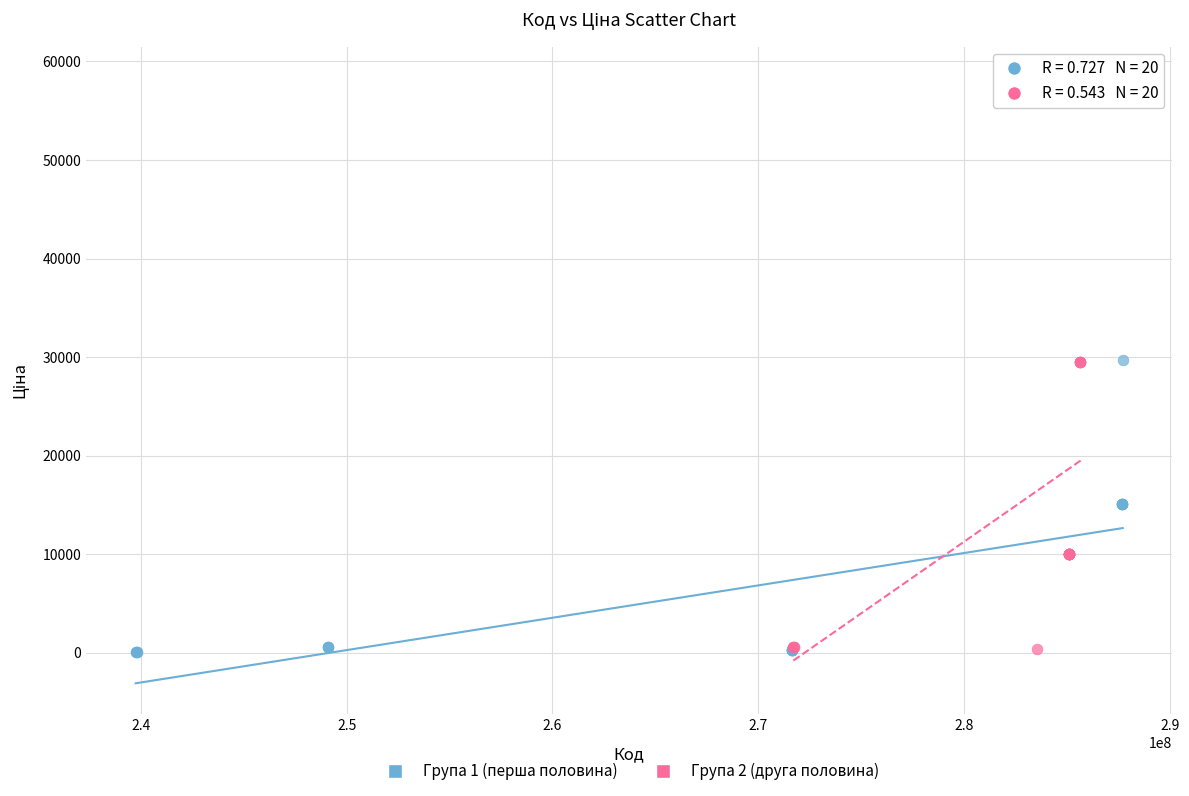

What are all the series names shown in the legend?

Група 1 (перша половина), Група 2 (друга половина)